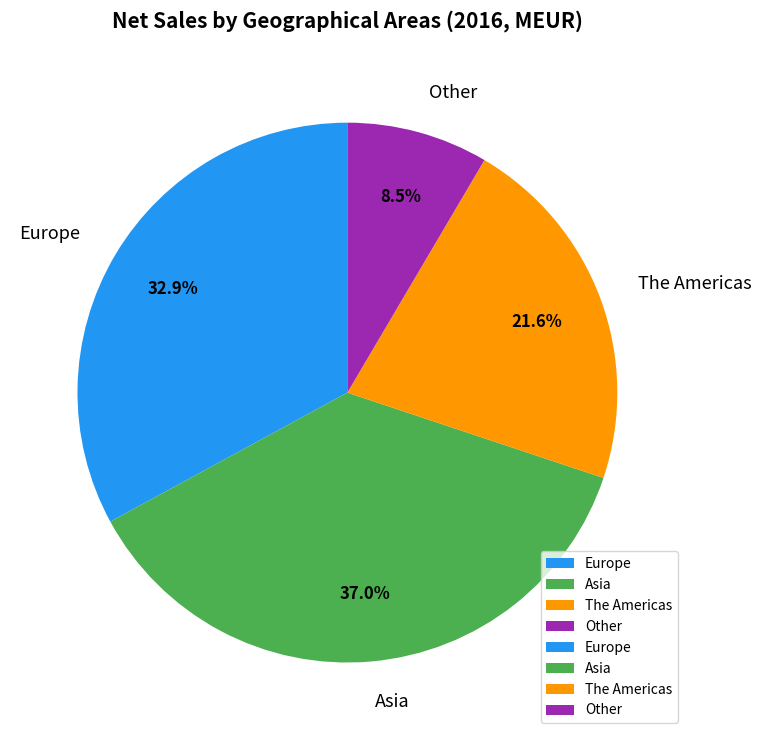

What percentage is NOT represented by Other?

91.5%